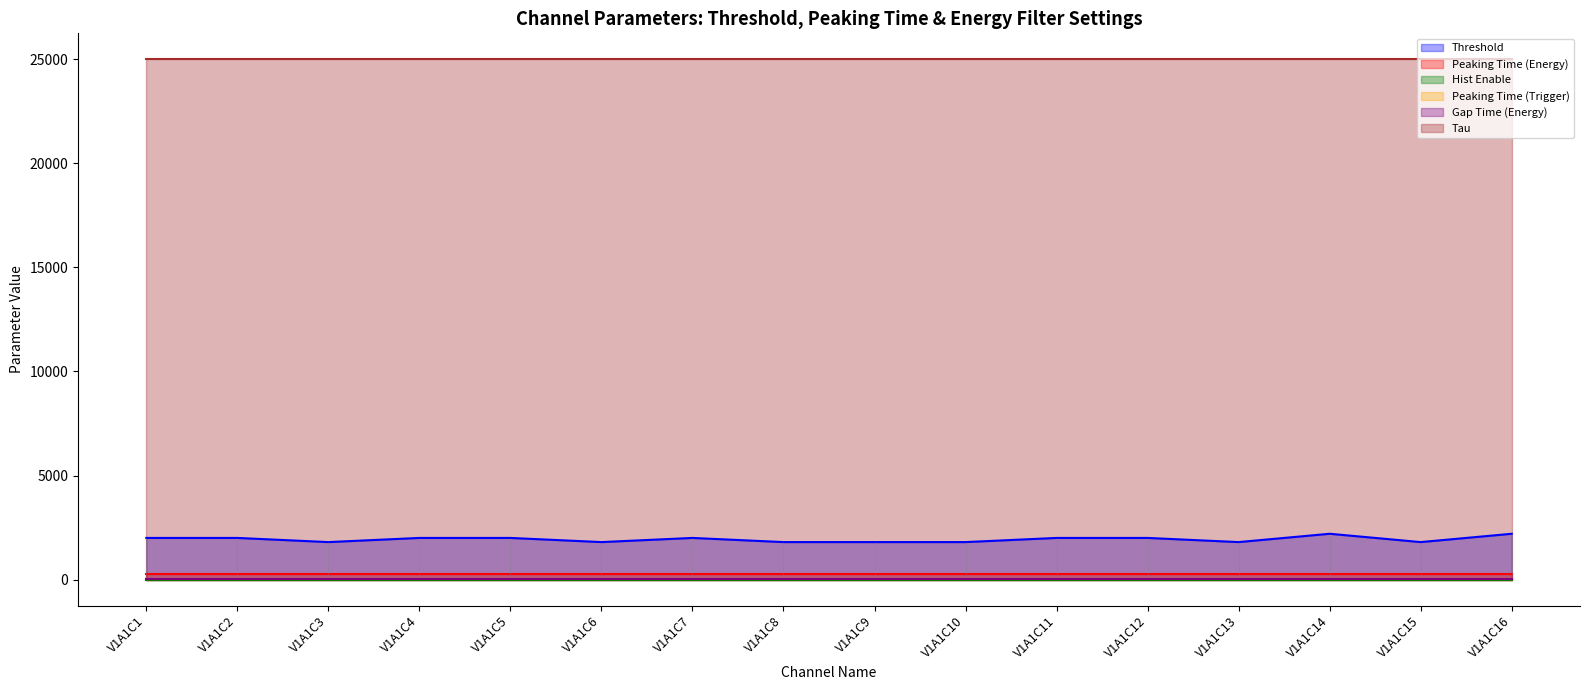

Which category has the highest value across all series?

V1A1C1